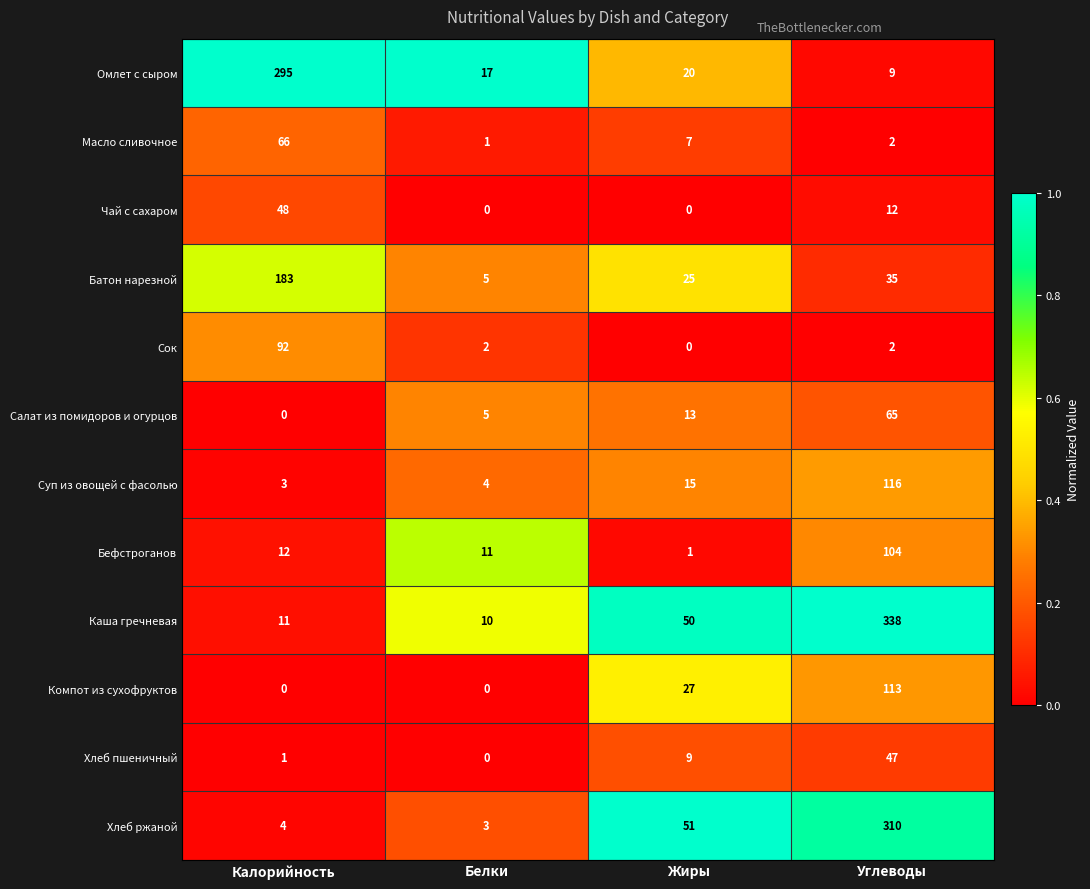

What is the sum of all Каша гречневая values?

409